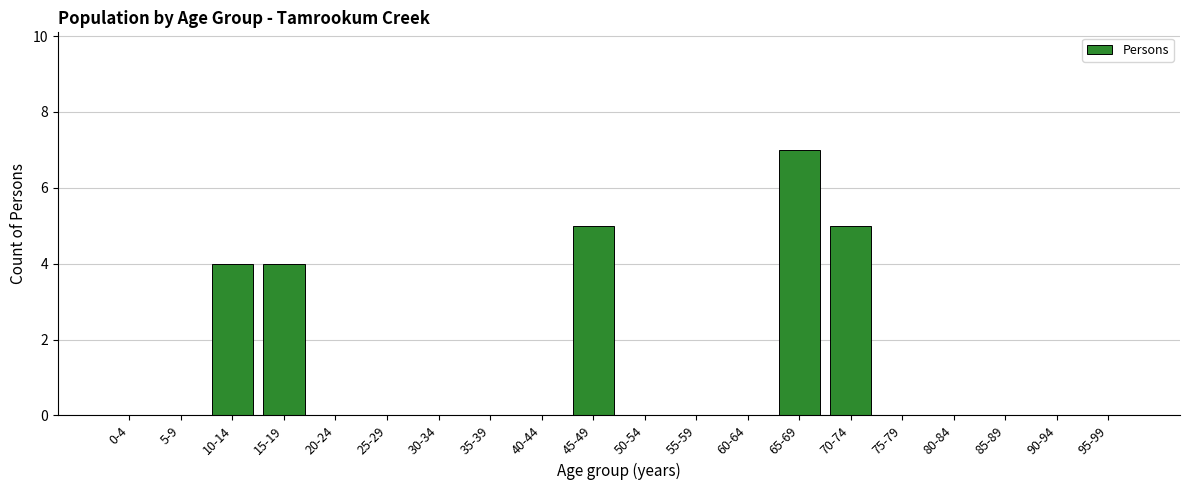

Reading right to left, list all the values displayed in this chart.

95-99=0	90-94=0	85-89=0	80-84=0	75-79=0	70-74=5	65-69=7	60-64=0	55-59=0	50-54=0	45-49=5	40-44=0	35-39=0	30-34=0	25-29=0	20-24=0	15-19=4	10-14=4	5-9=0	0-4=0